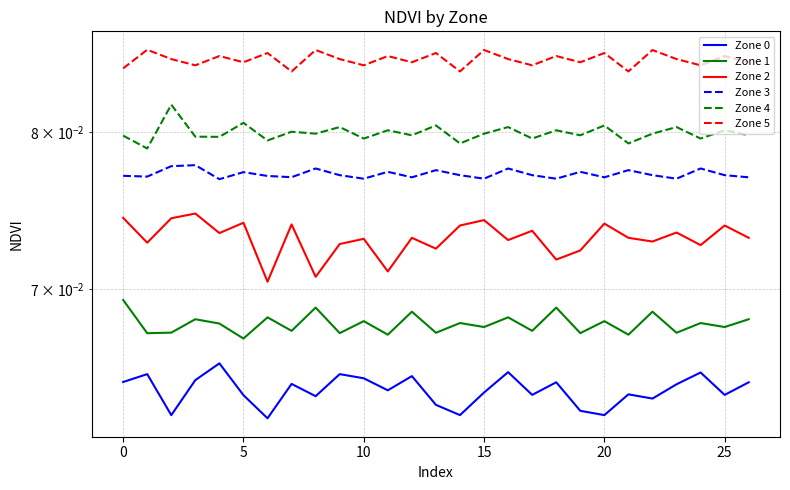

True or false: Zone 1 and Zone 2 intersect in this chart.

False